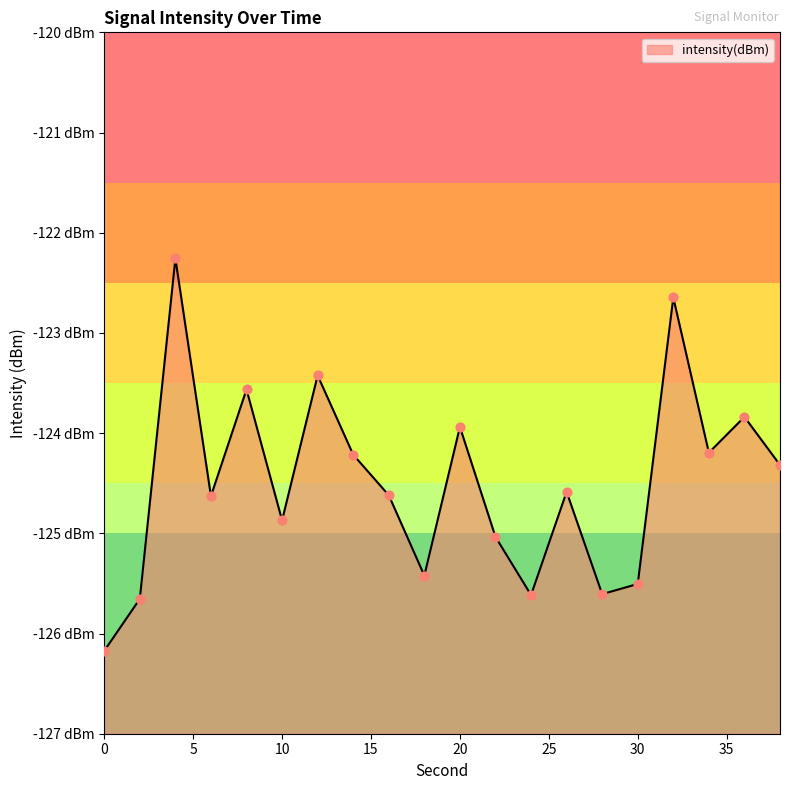

What is the change in value from 2 to 14?

+1.4